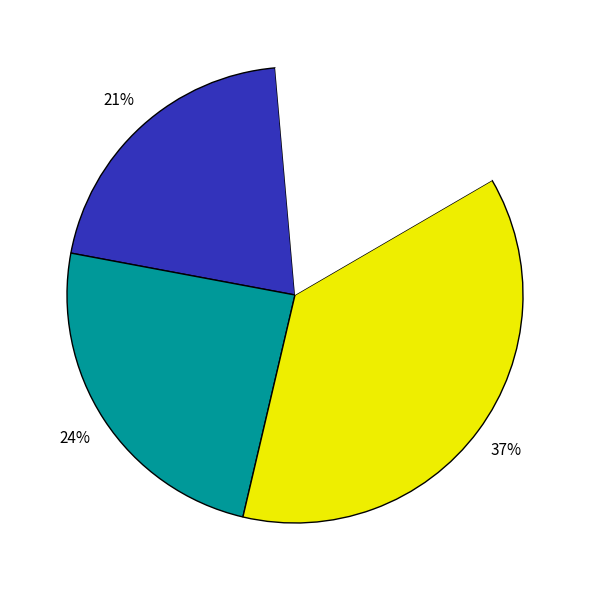

To the nearest percent, what is the average slice percentage?

25%